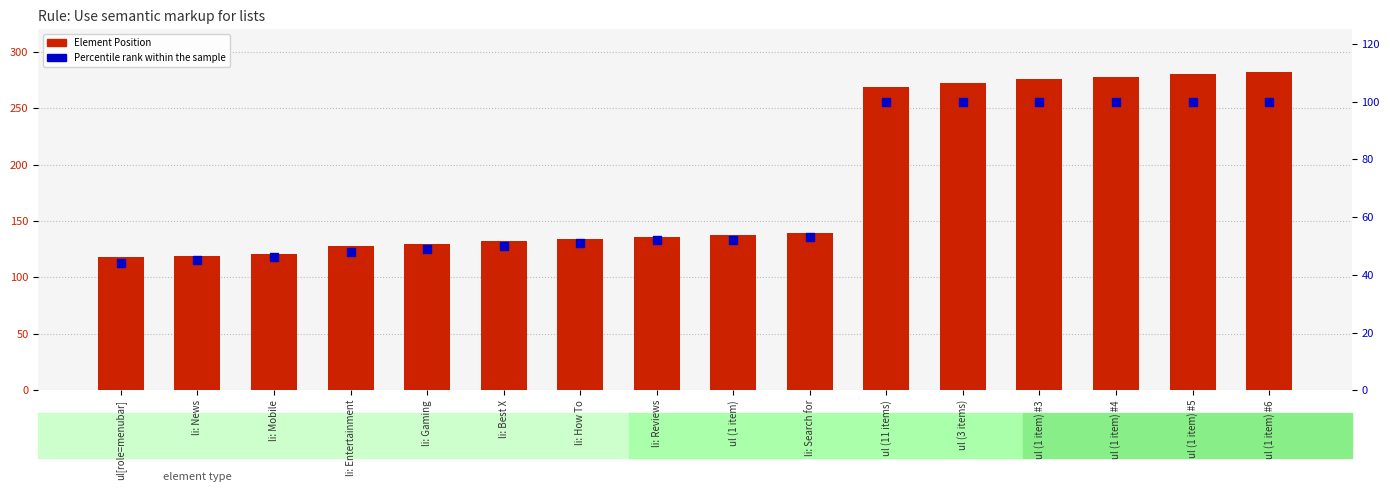

What is the total value across all series at ul (1 item) #4?

378